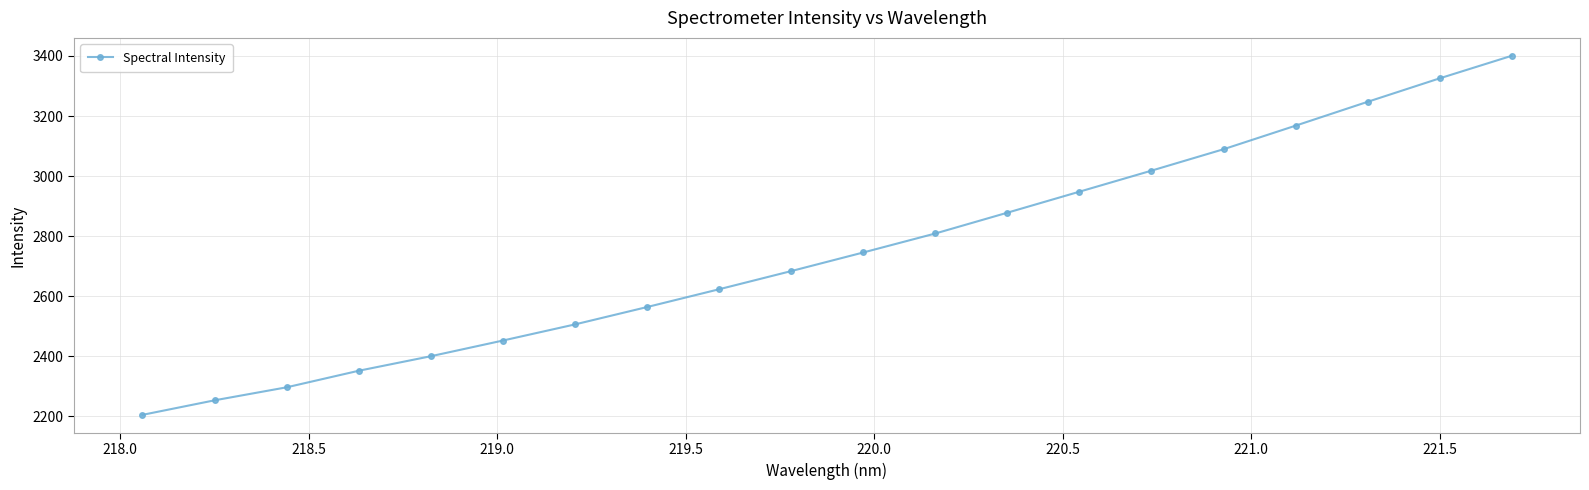

How many data points are above 2745?

10